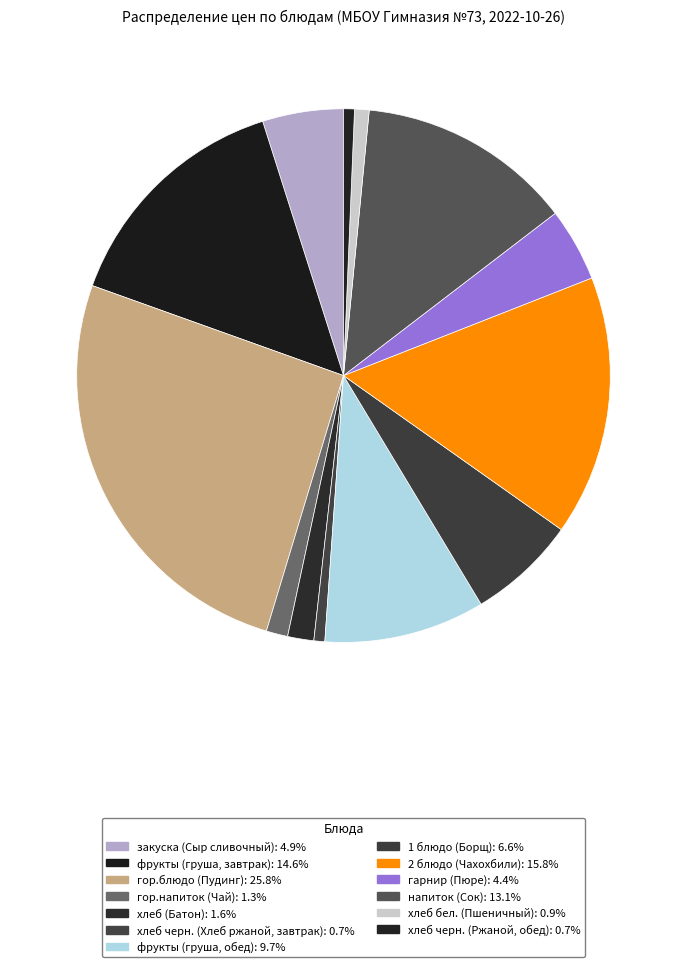

What is the change in value from закуска (Сыр сливочный) to хлеб бел. (Пшеничный)?

-12.8